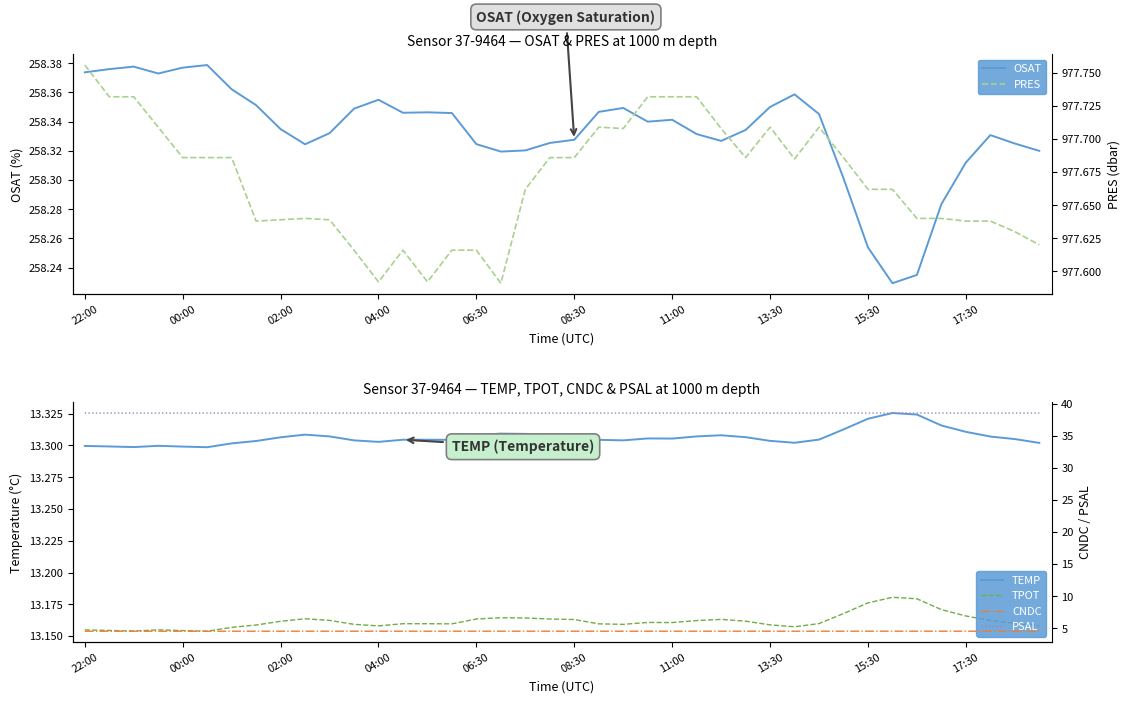

Between 23 and 30, which series saw the biggest shift?

PRES